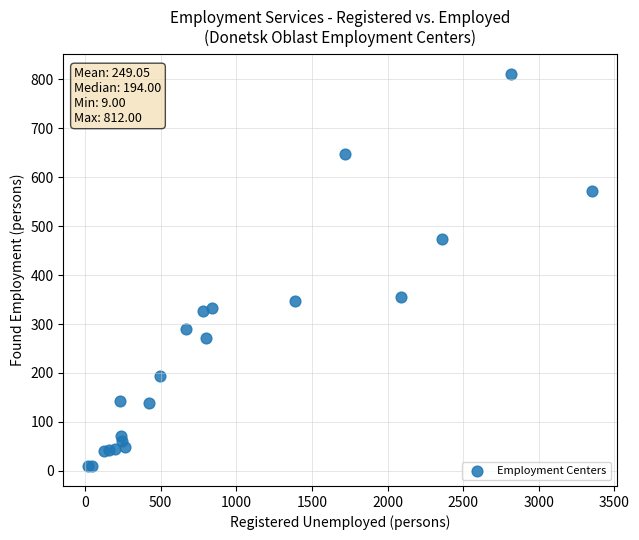

What Y value in the scatter plot is closest to 410?

356